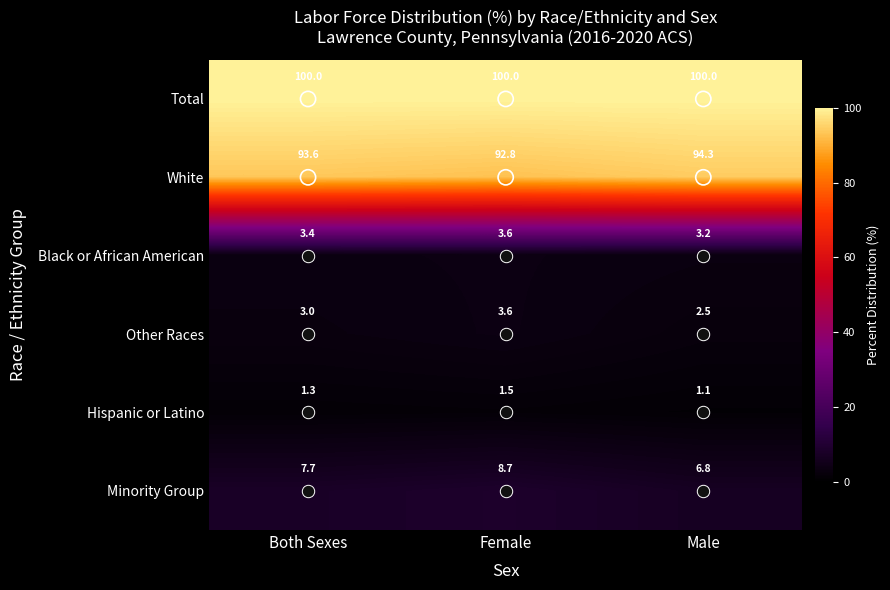

At which category is the sum across all series the highest?

Female